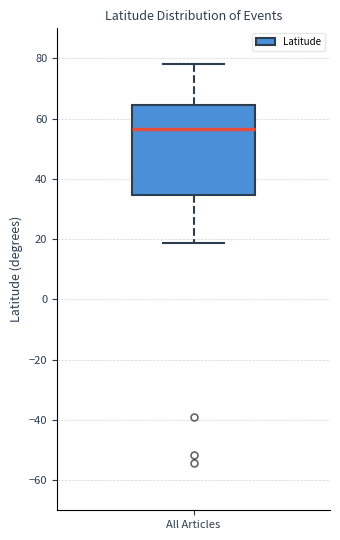

Read this box plot against the y-axis: the position of the median line, the range covered by the box, and the ends of both whiskers. The values are not printed on the chart, so give them approximately, as read against the axis.

median 56, box 34 to 64, whiskers 18 to 78